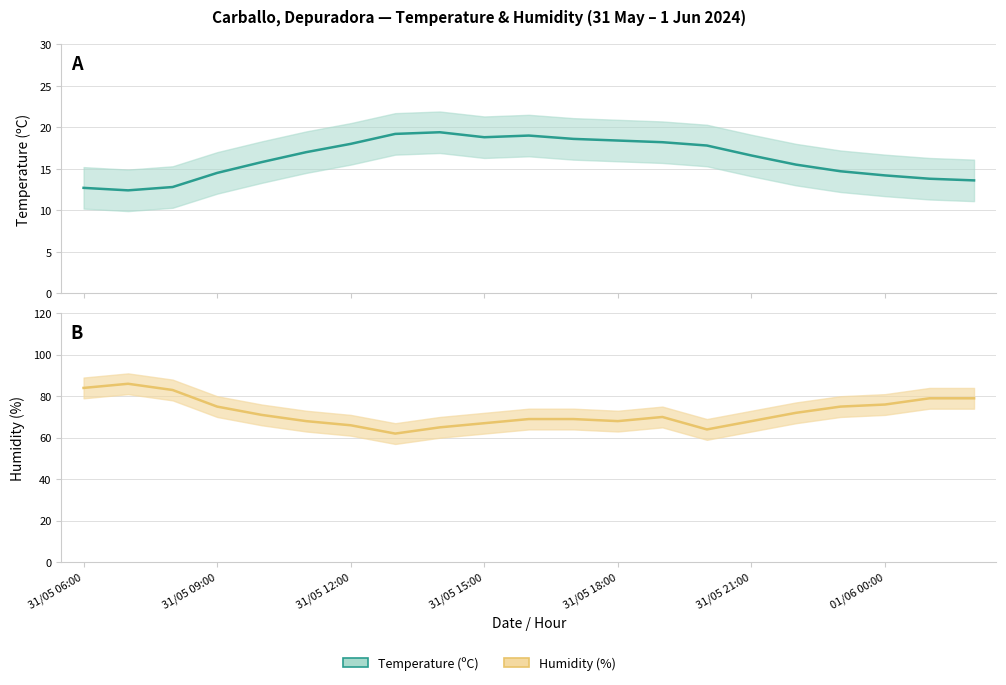

Between 01/06 01:00 and 01/06 02:00, which is larger?

01/06 01:00